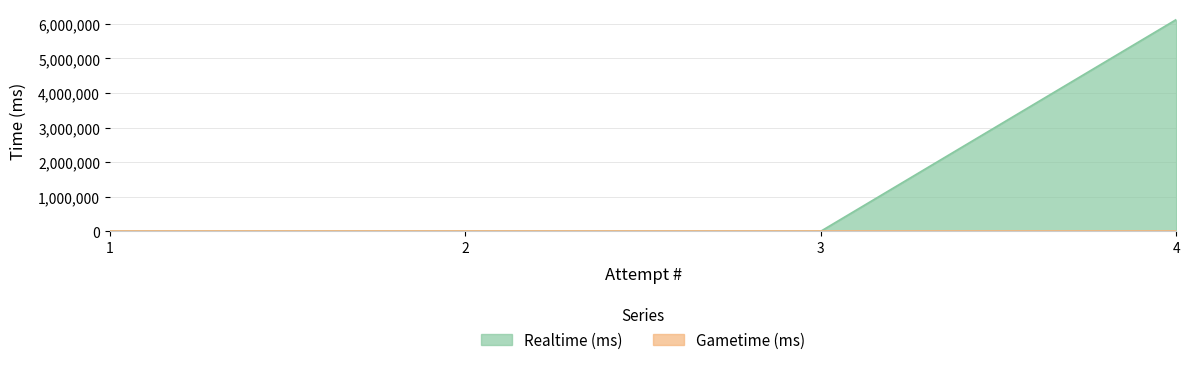

Reading left to right, what are all the values shown in this chart?

0	0	0	6122946